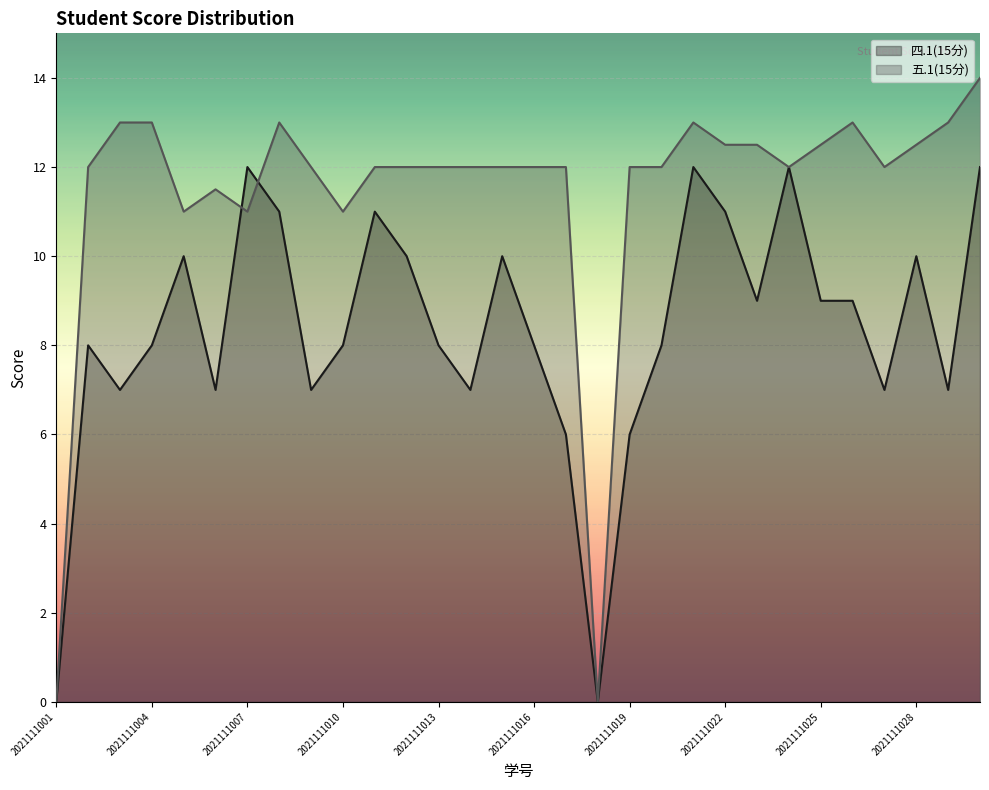

What is the sum of the 四.1(15分) values at 2021111025 and 2021111014?

16.0